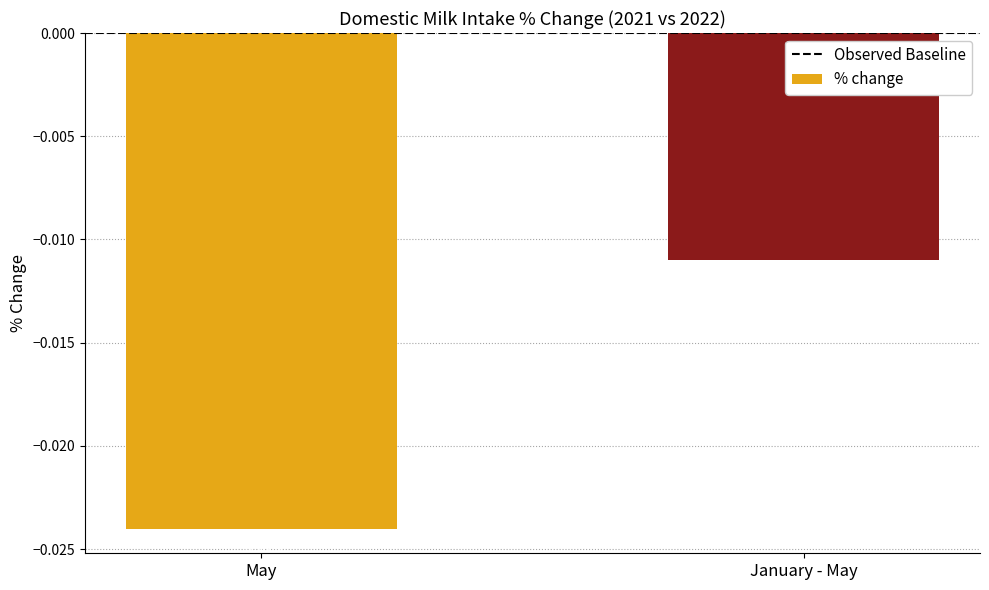

Which category has the lowest value across all series?

May